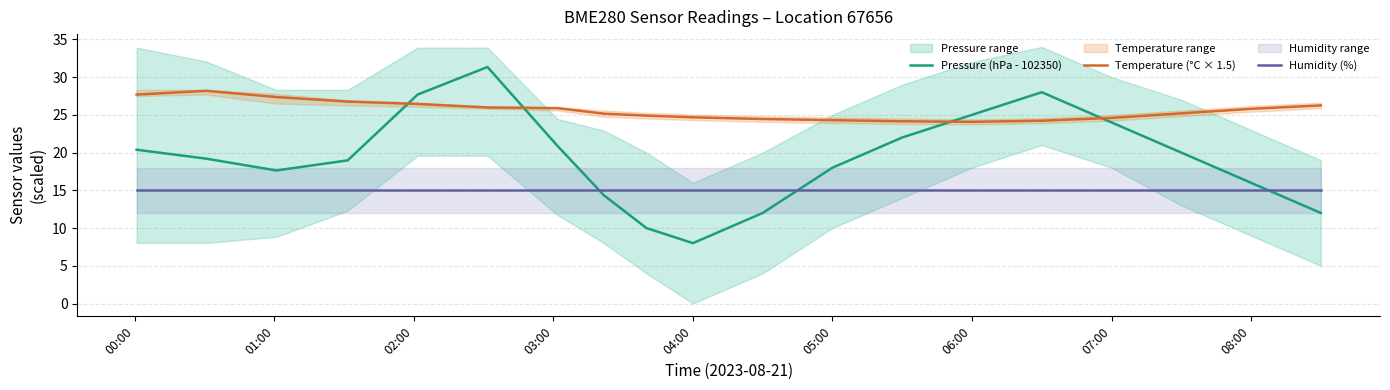

How many series are shown in this chart?

3